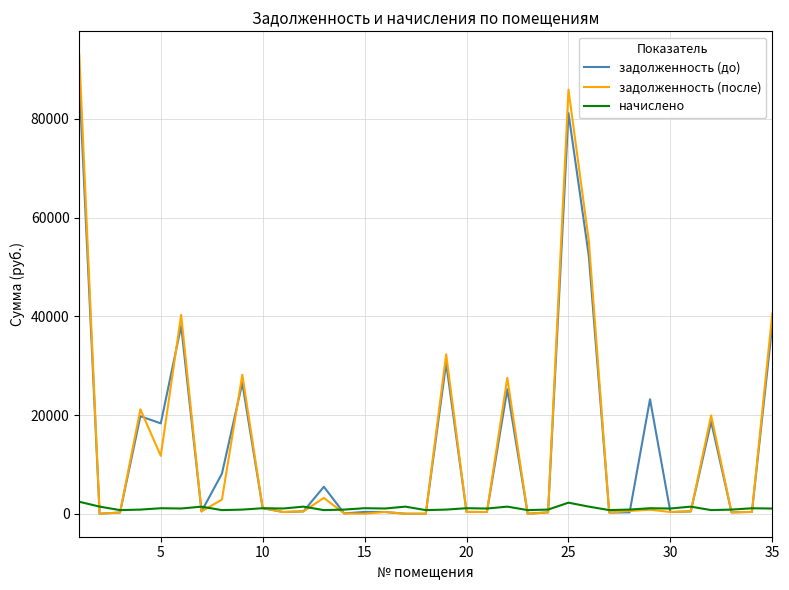

Which series has the largest range (max minus min)?

задолженность (после)